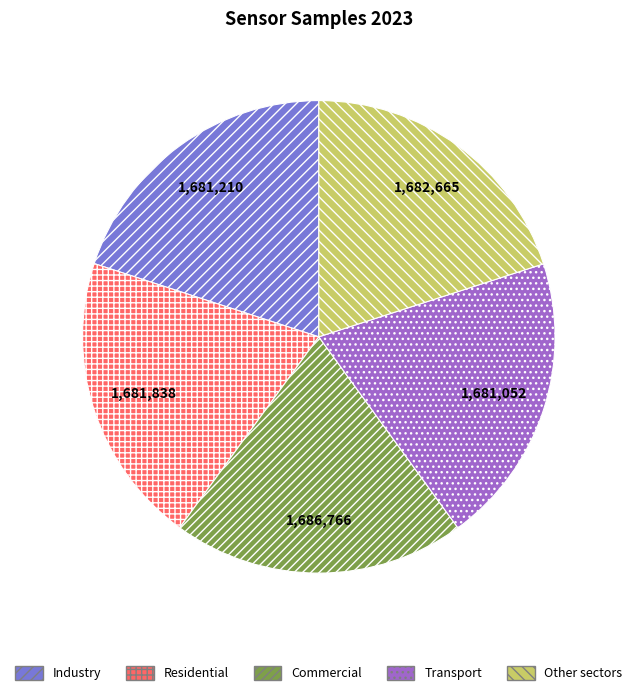

Is there any slice that represents more than half of the pie?

No